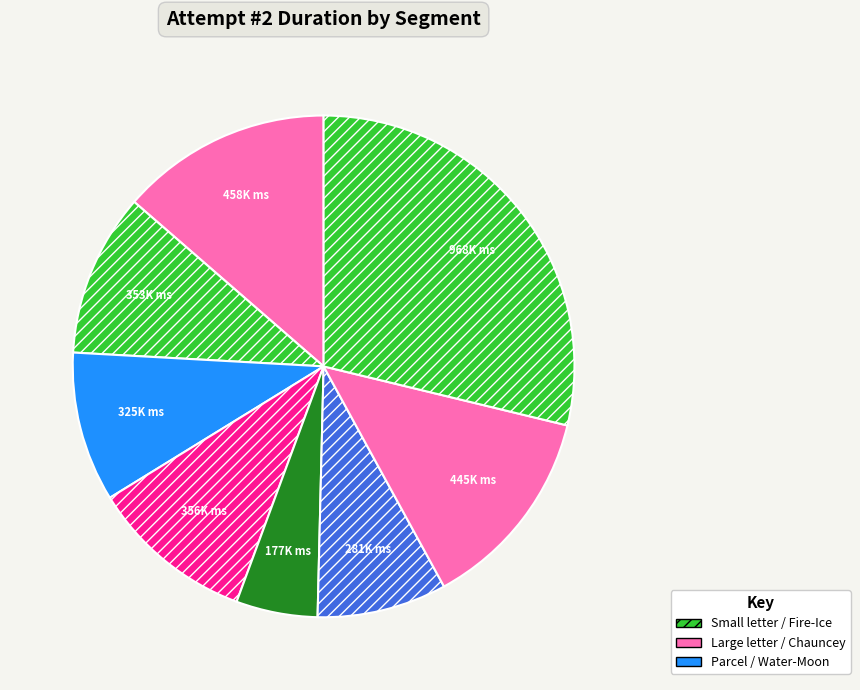

Count the number of slices in the pie.

8